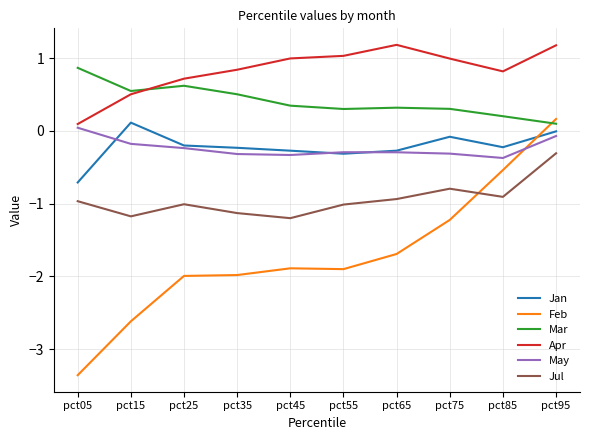

How many values in Feb are below zero?

9